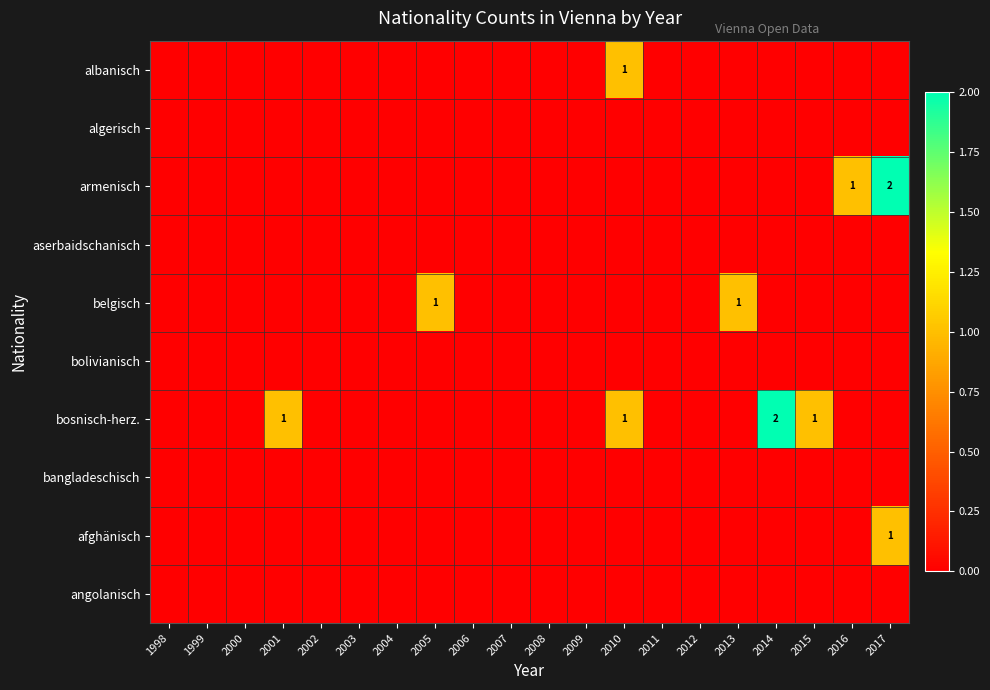

Which series has the largest range (max minus min)?

armenisch